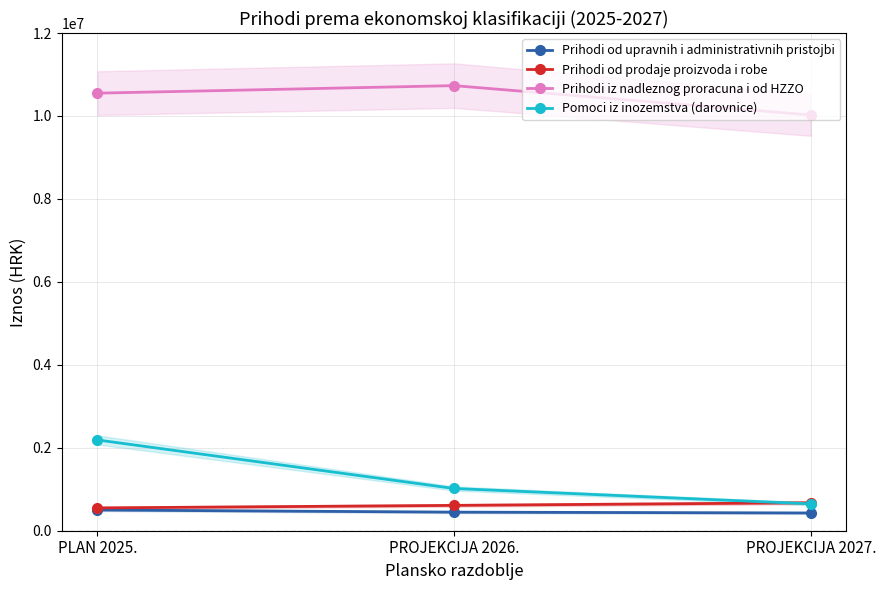

Does the chart display data point markers on the line(s)?

Yes